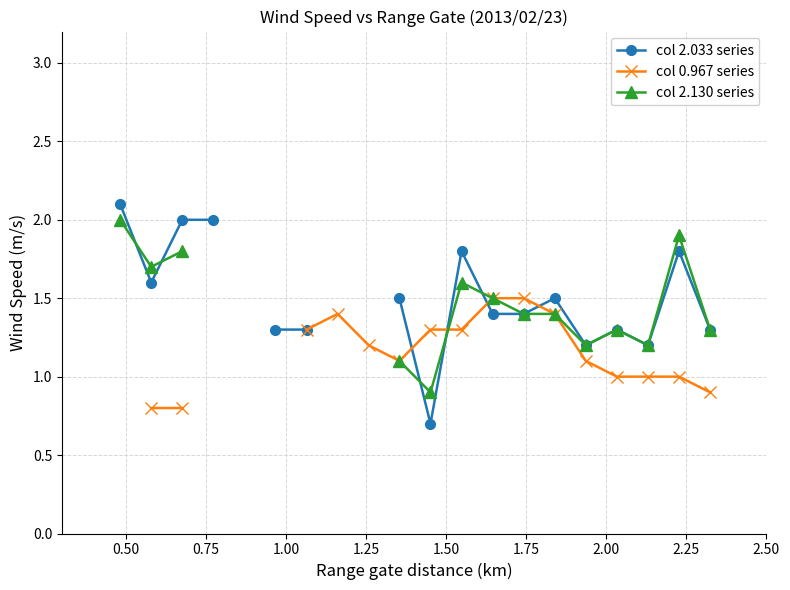

How many lines are shown in the chart?

3